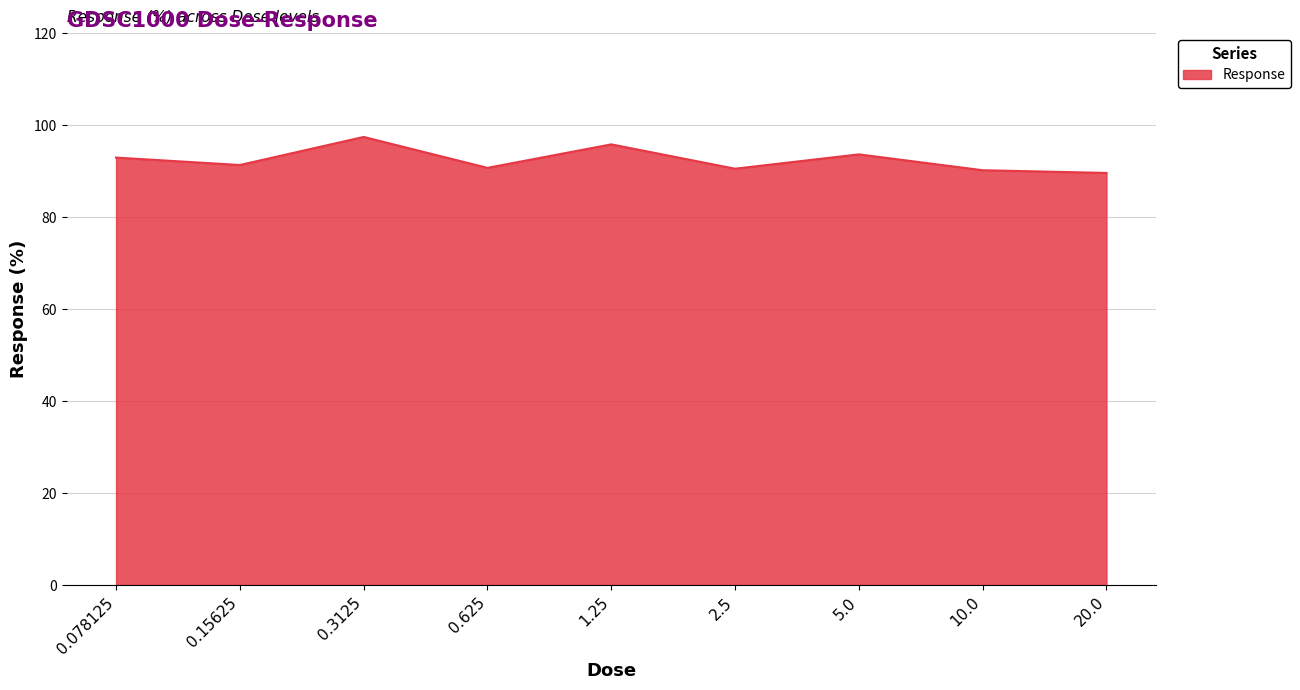

At which category does the data reach its first local peak?

0.3125